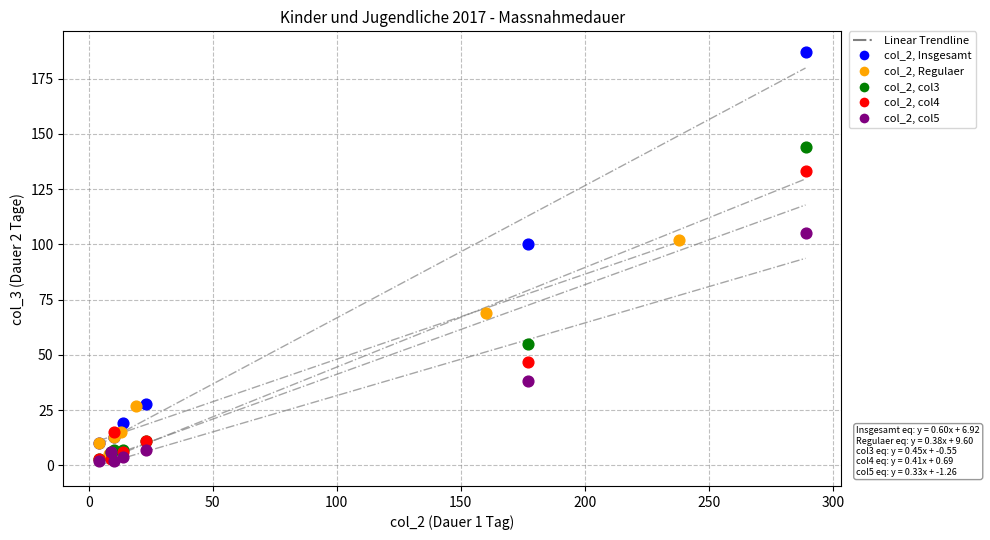

Which series has the widest spread of Y values?

col_2, Insgesamt